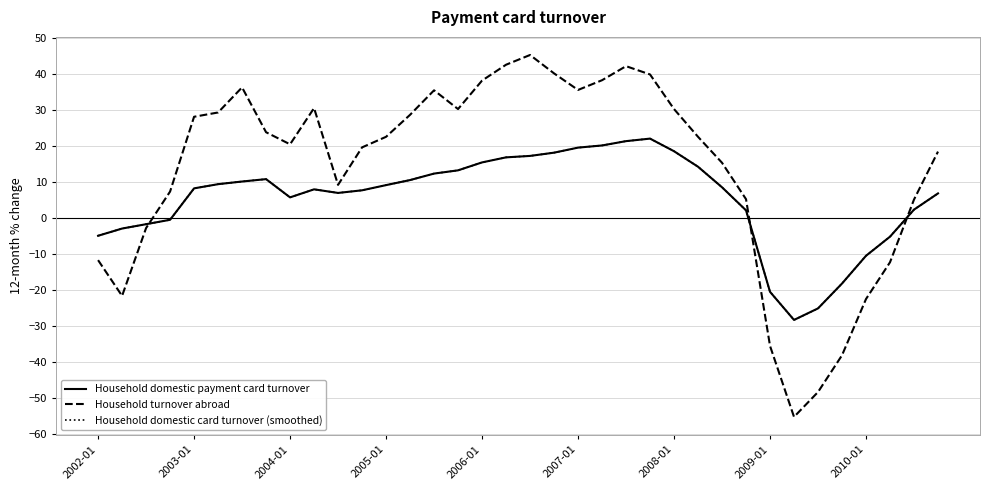

True or false: Household turnover abroad and Household domestic payment card turnover cross at least once.

True